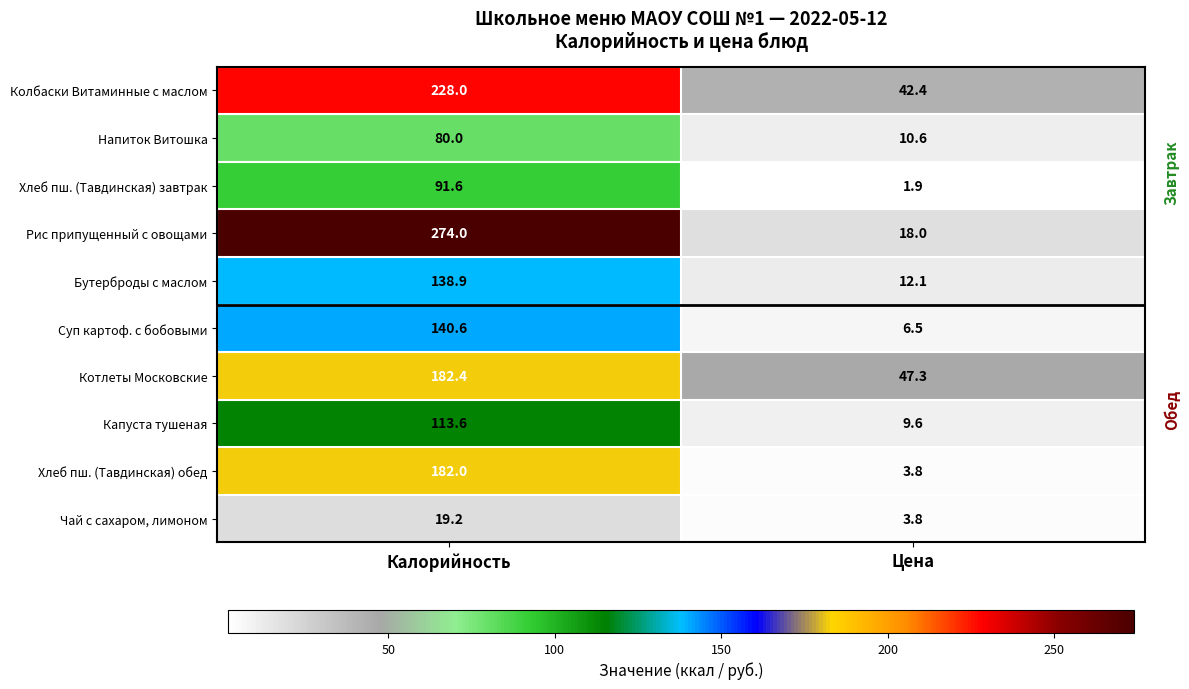

What is the spread (max minus min) of values at Цена?

45.4